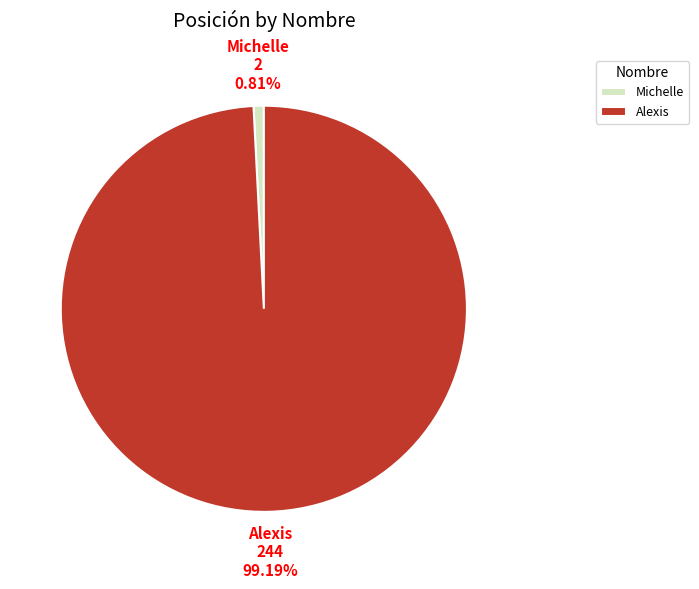

Is it true that Alexis is 89% of the pie?

False